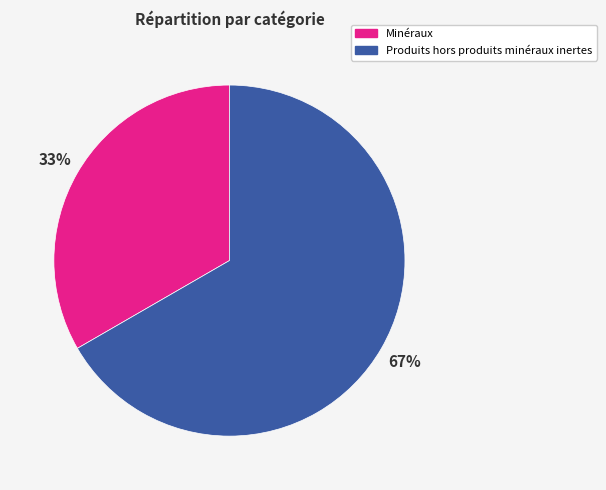

How many slices are in this pie chart?

2